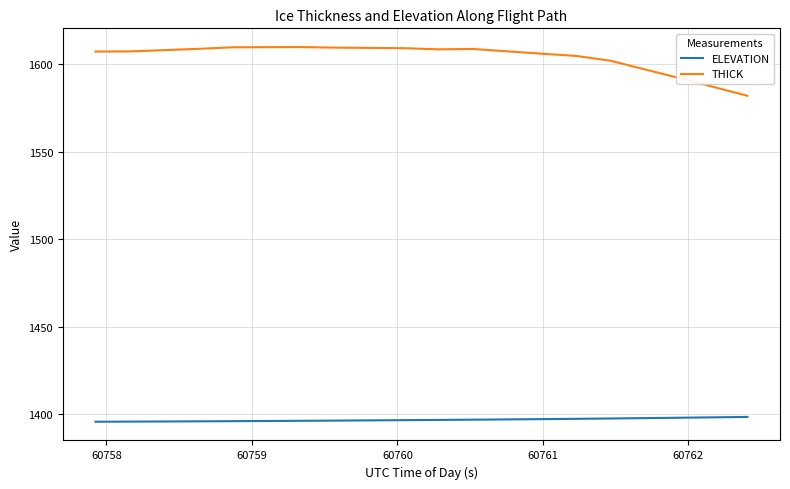

How many lines are shown in the chart?

2